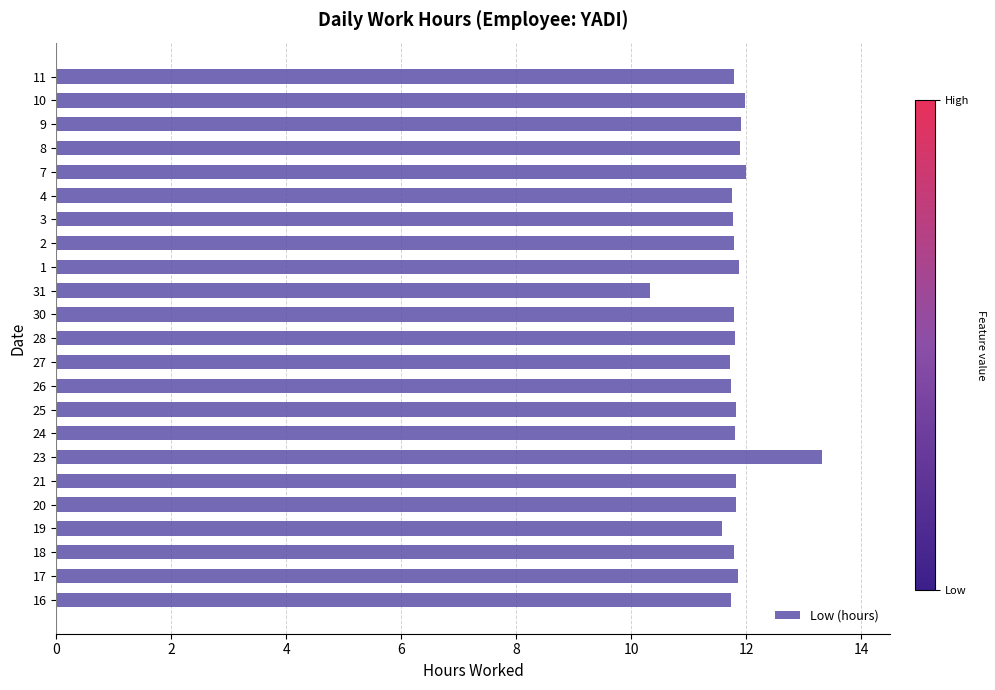

Which category has the lowest value across all series?

31